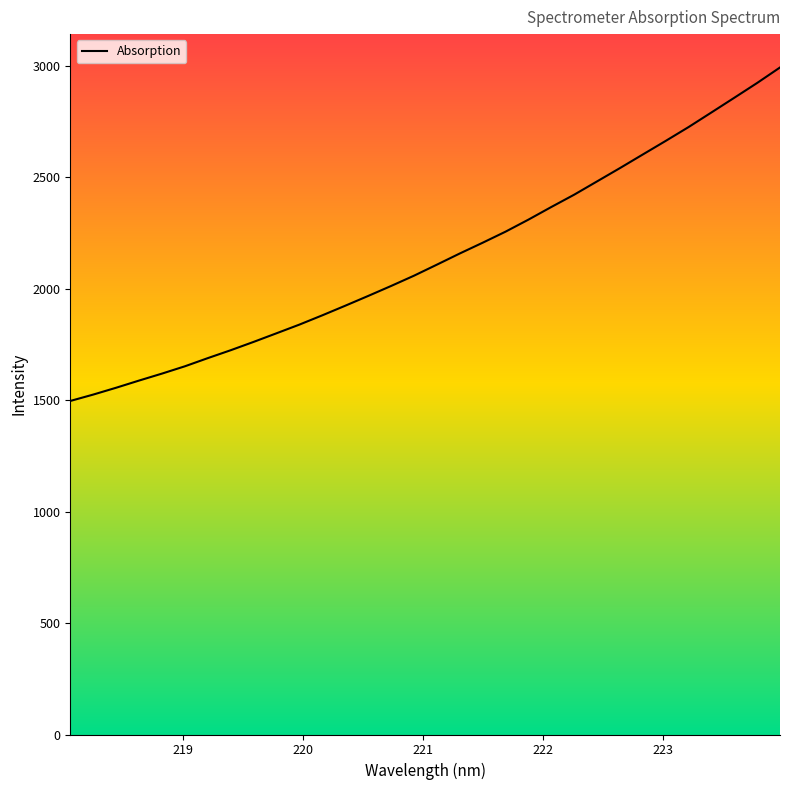

How many lines are shown in the chart?

1